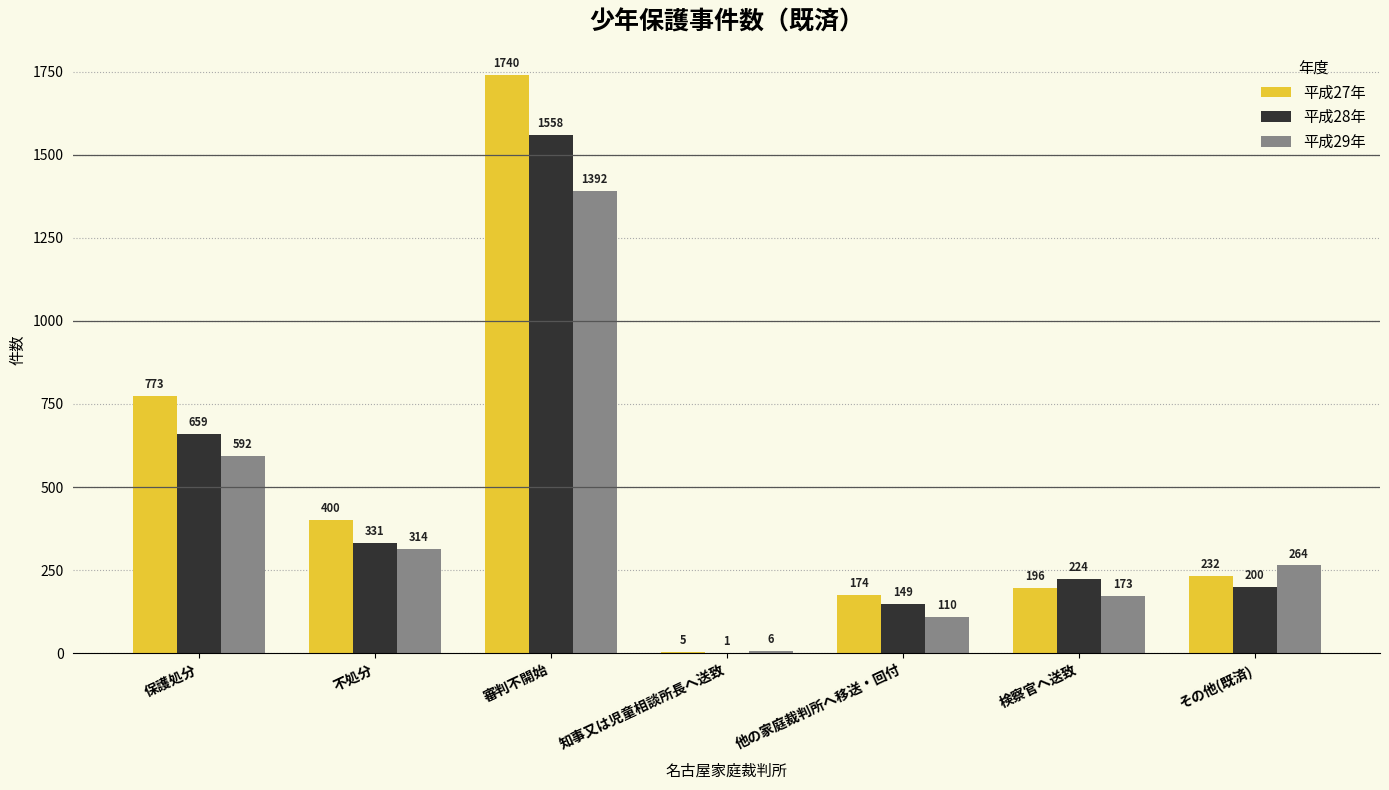

What is the total value across all series at 保護処分?

2024